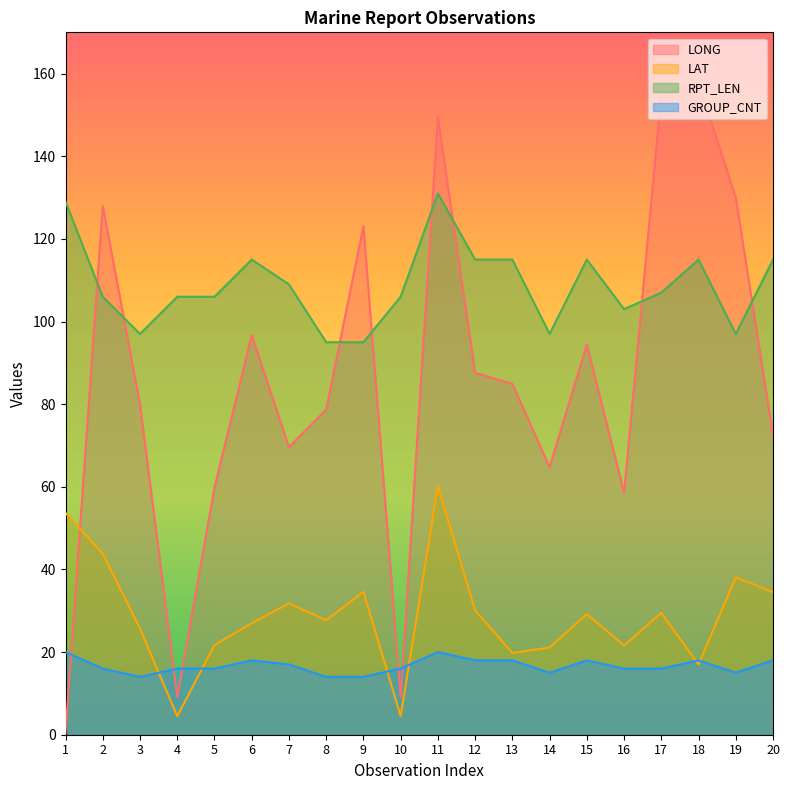

How many lines are shown in the chart?

4